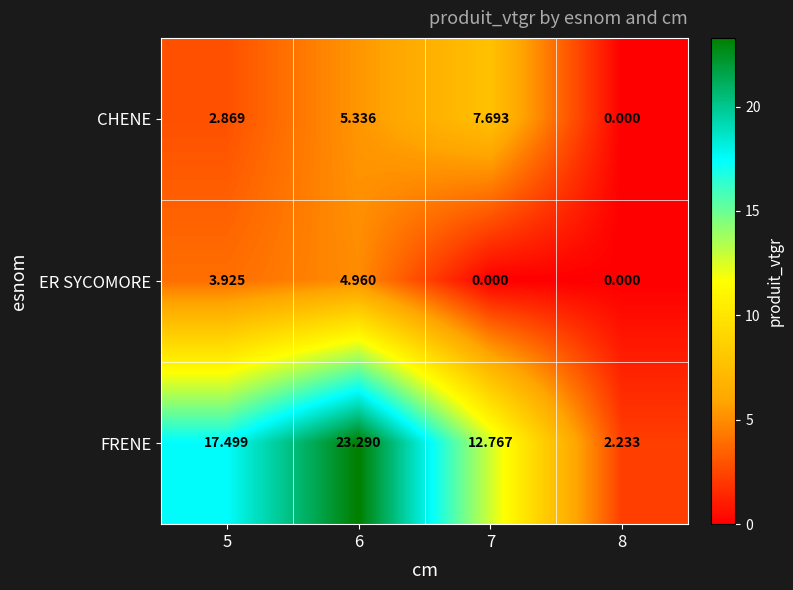

Which series has the largest range (max minus min)?

FRENE